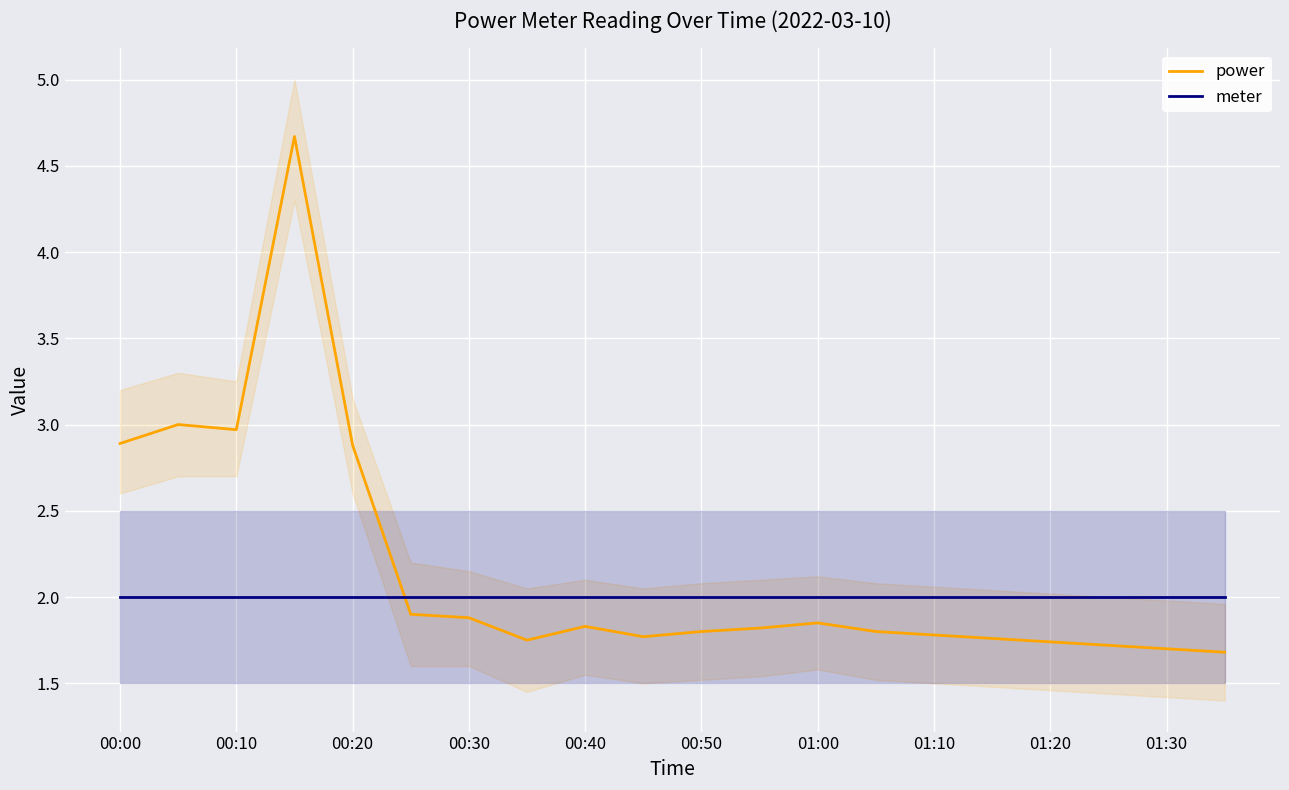

Is it true that meter equals 2.0 at 01:30?

True